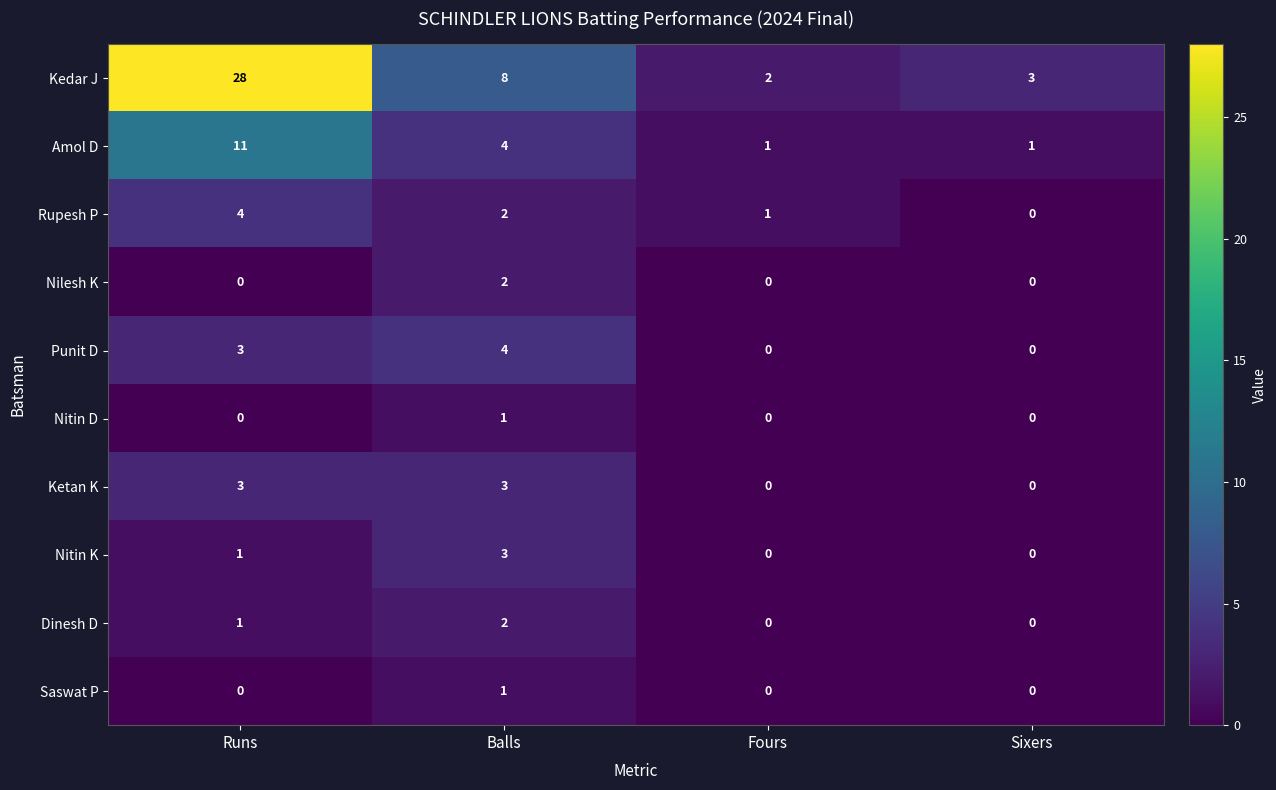

Count the number of data series in this chart.

10